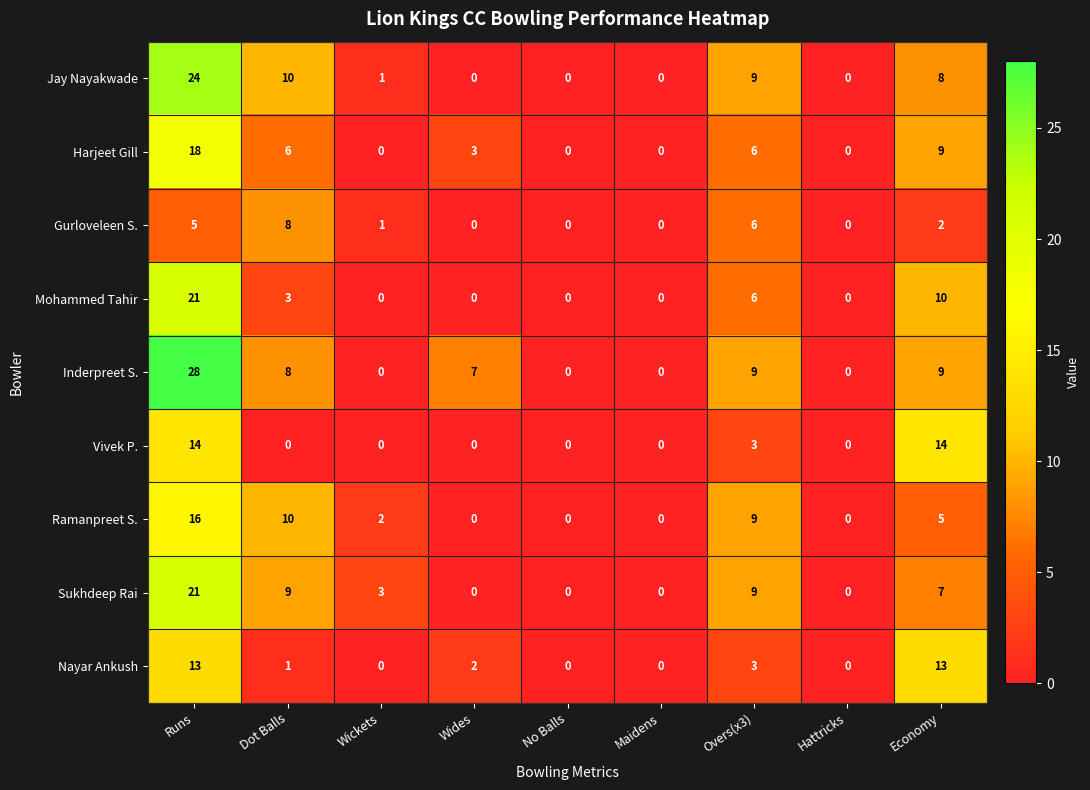

Which series has the largest total across all categories?

Inderpreet S.